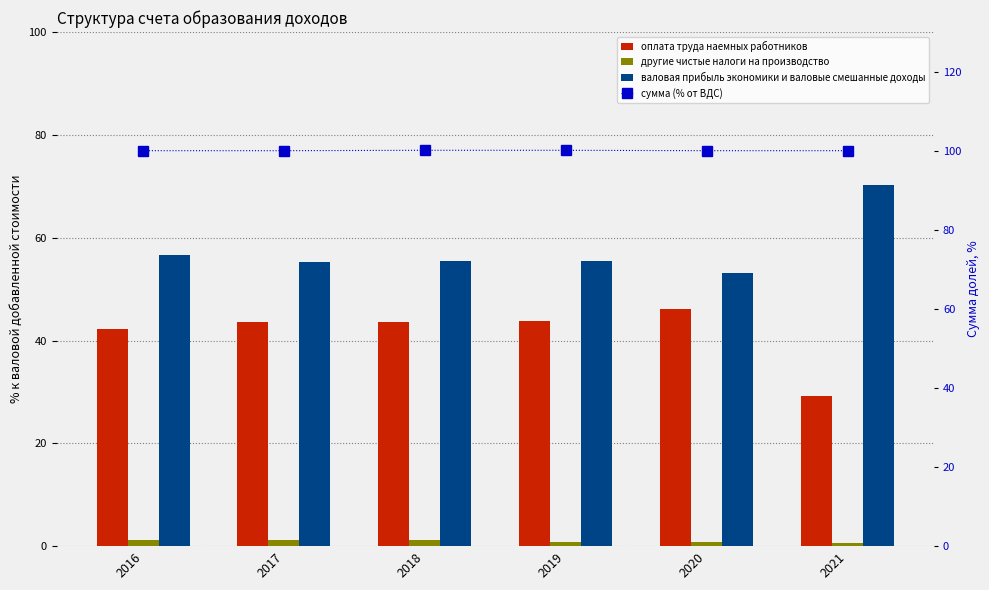

Is the value of валовая прибыль экономики и валовые смешанные доходы at 2020 greater than the value of оплата труда наемных работников at 2019?

Yes